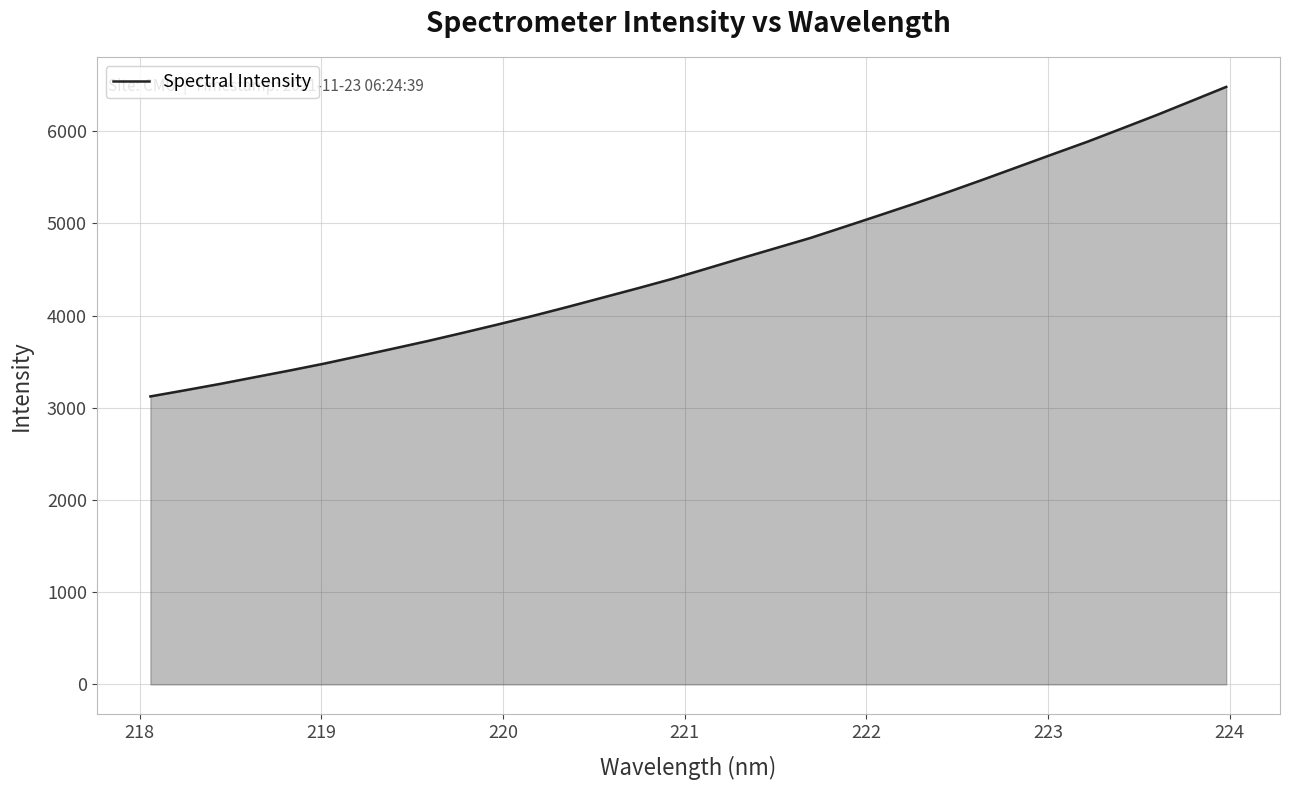

What is the difference between the maximum and minimum values?

3356.3